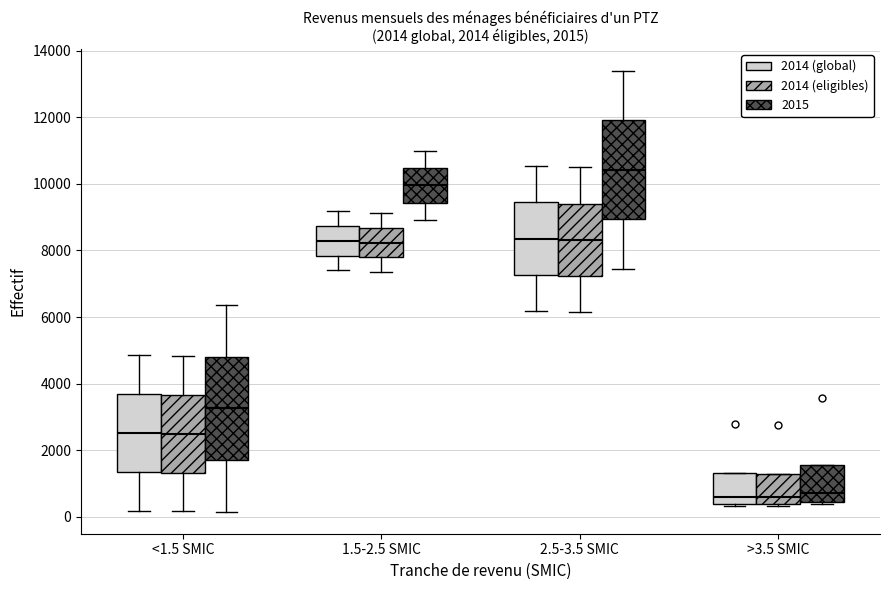

Which box's median line is the highest?

2.5-3.5 SMIC (2015)